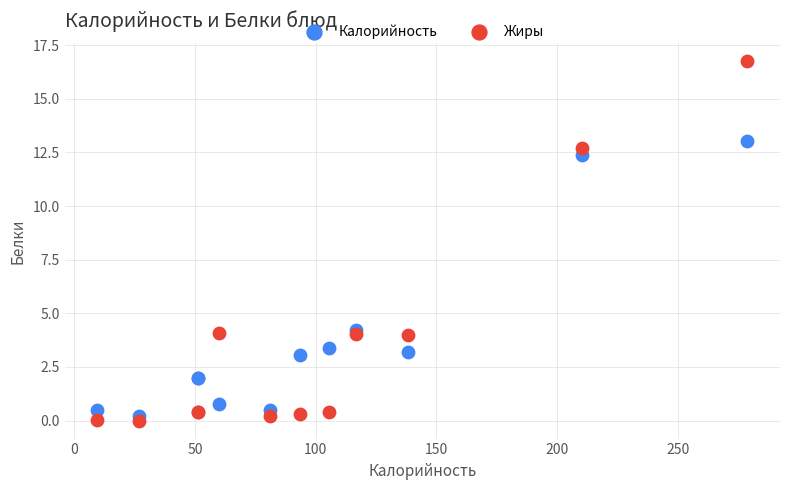

What are all the series names shown in the legend?

Калорийность, Жиры